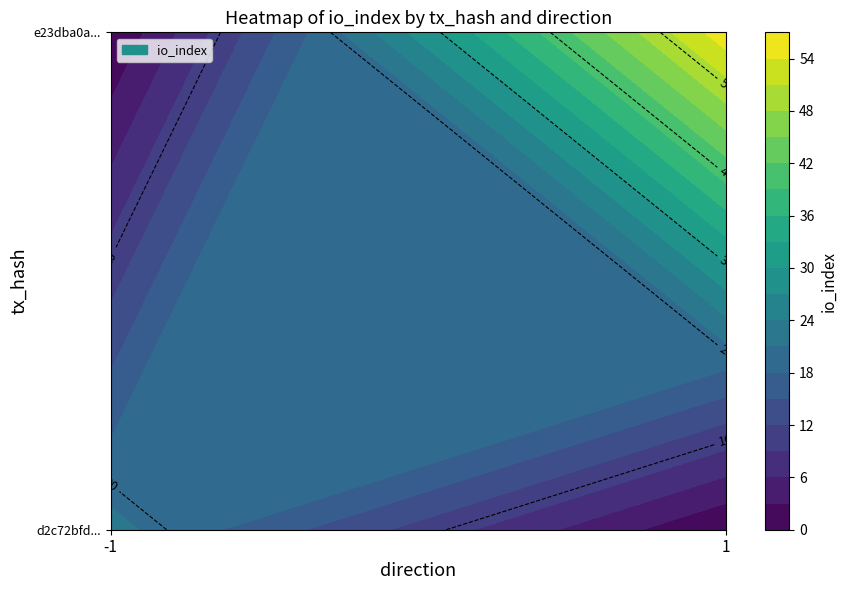

What is the sum of the d2c72bfd854aca31a6156d82113effe22d7ce21 values at 0 and 1?

21